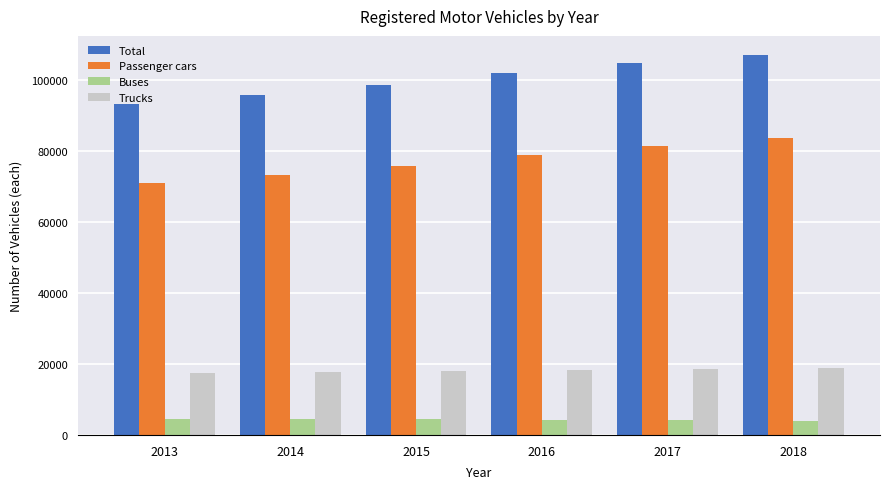

What value does the Buses series have at 2015?

4358